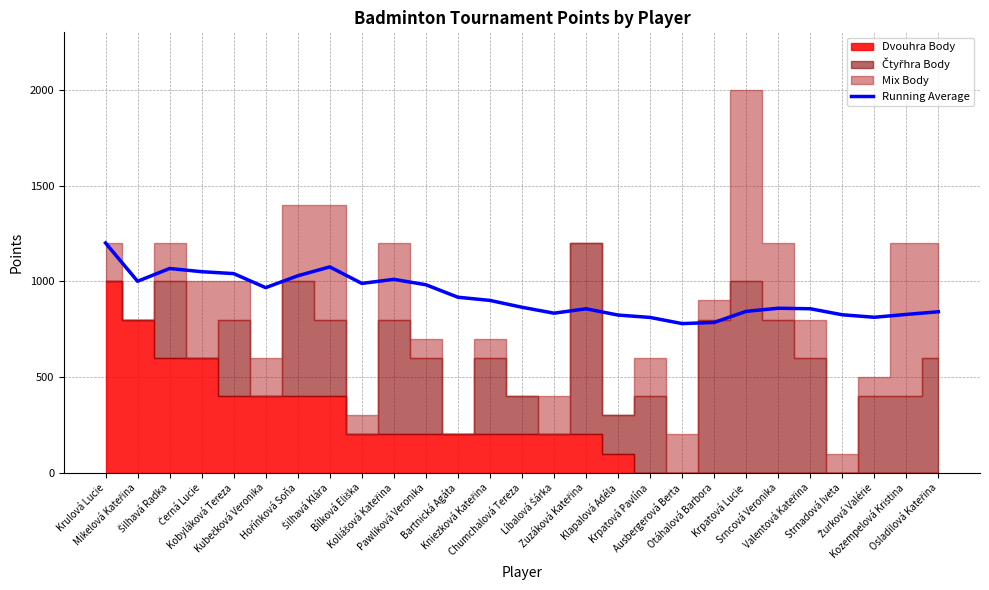

Reading right to left, list all the values displayed in this chart.

Osladilová Kateřina=840.7	Kozempelová Kristina=826.9	Žurková Valérie=812.0	Strnadová Iveta=825.0	Valentová Kateřina=856.5	Srncová Veronika=859.1	Krpatová Lucie=842.9	Otáhalová Barbora=785.0	Ausbergerová Berta=778.9	Krpatová Pavlína=811.1	Klapalová Adéla=823.5	Zuzáková Kateřina=856.2	Líbalová Šárka=833.3	Chumchalová Tereza=864.3	Kniezková Kateřina=900.0	Bartnická Agáta=916.7	Pawliková Veronika=981.8	Koliášová Kateřina=1010.0	Bílková Eliška=988.9	Šilhavá Klára=1075.0	Hořínková Soňa=1028.6	Kubečková Veronika=966.7	Kobyláková Tereza=1040.0	Černá Lucie=1050.0	Šilhavá Radka=1066.7	Mikelová Kateřina=1000.0	Krulová Lucie=1200.0